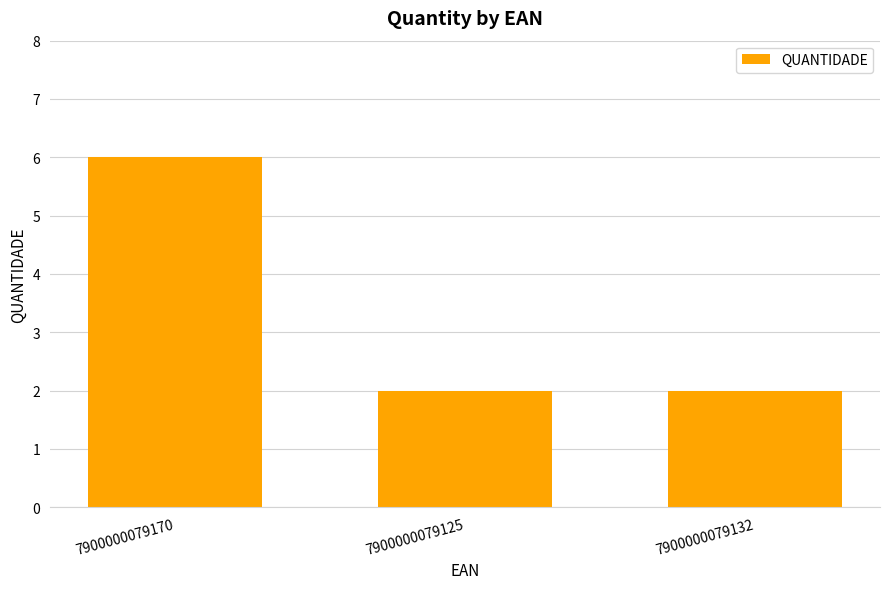

What is the greatest value displayed?

6